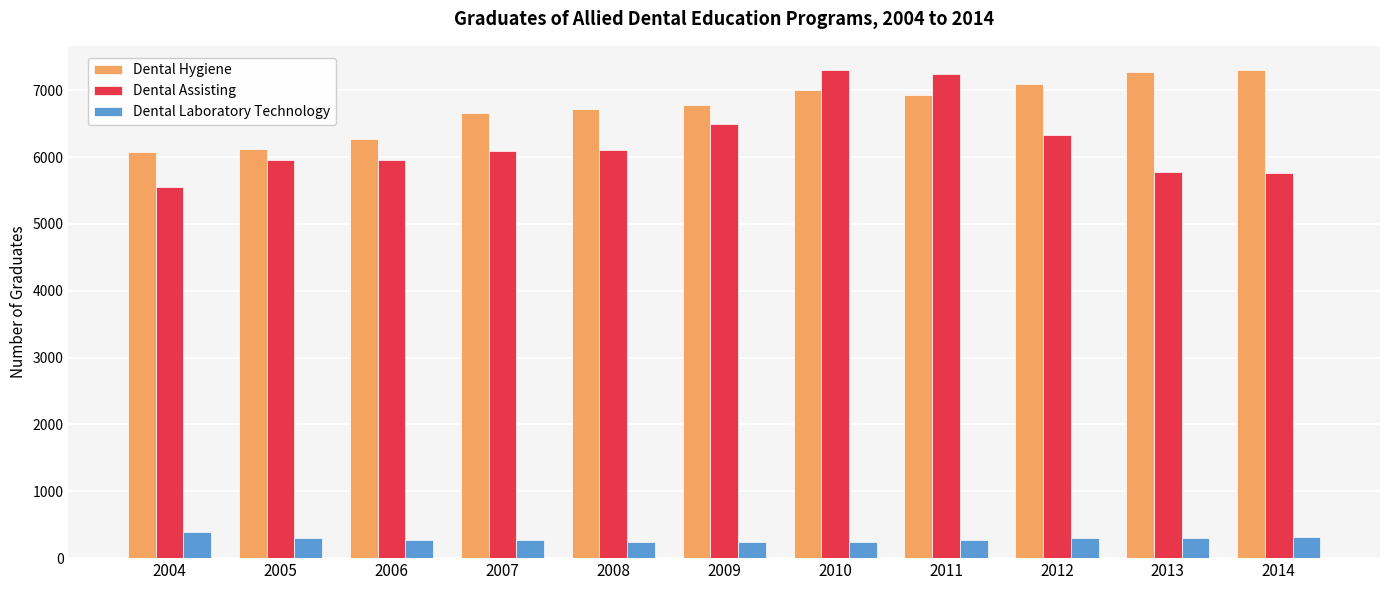

Which series has the largest range (max minus min)?

Dental Assisting